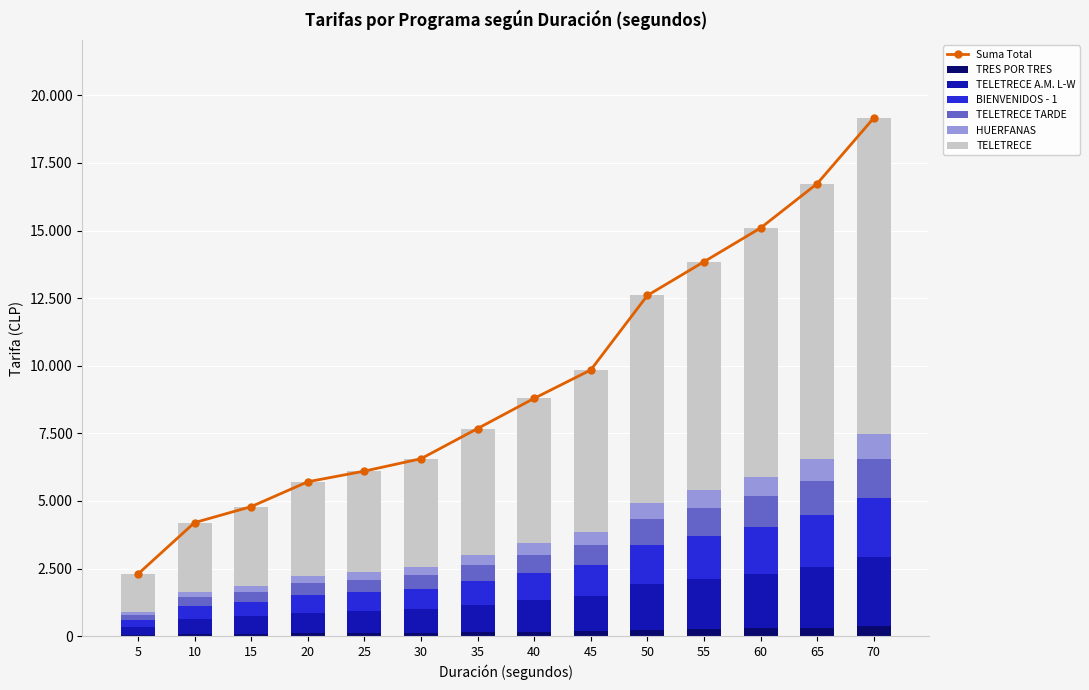

Which series changed the most between 15 and 70?

TELETRECE